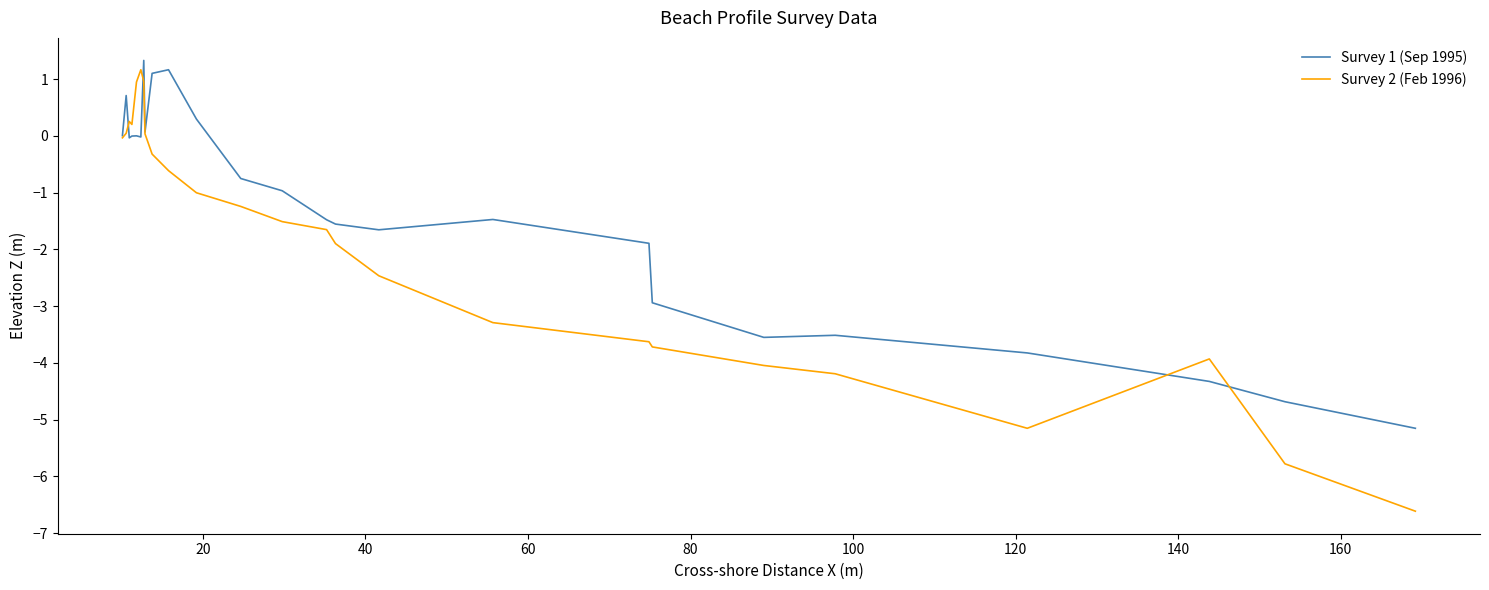

Which series has the widest spread of values?

Survey 2 (Feb 1996)